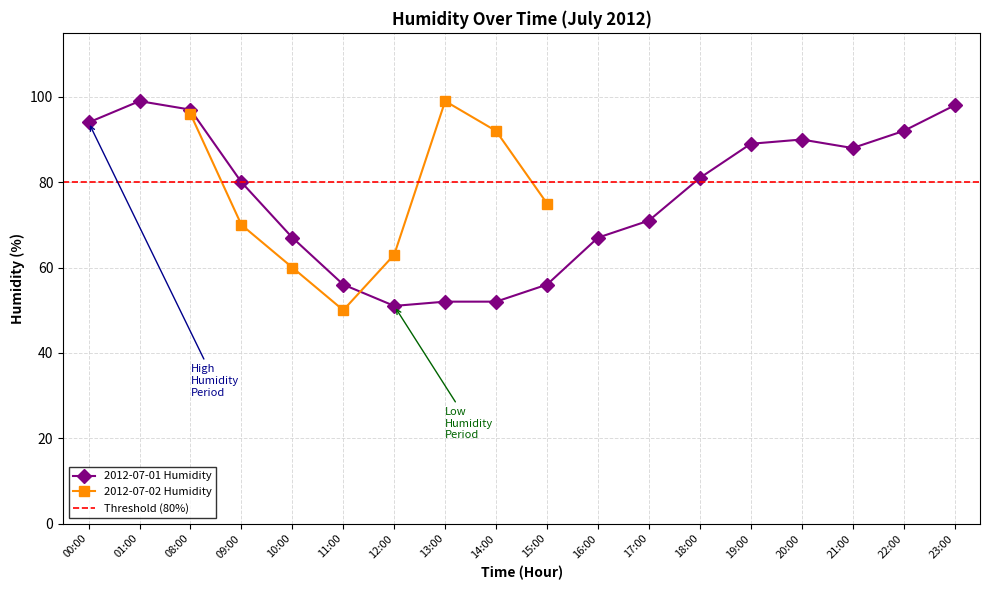

True or false: 2012-07-01 Humidity has a value of 71 at 17:00.

True